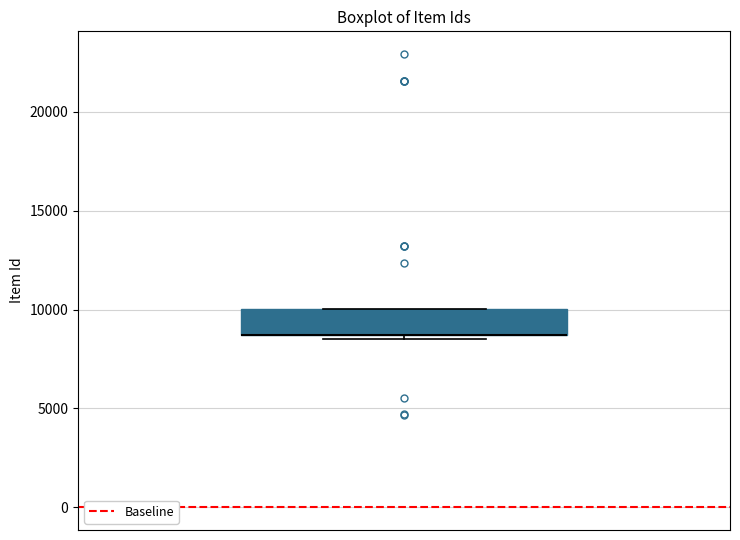

Read this box plot against the y-axis: the position of the median line, the range covered by the box, and the ends of both whiskers. The values are not printed on the chart, so give them approximately, as read against the axis.

median 8500 (drawn on the box's lower edge), box 8500 to 10000, whiskers 8500 (just below the box's lower edge) to 10000